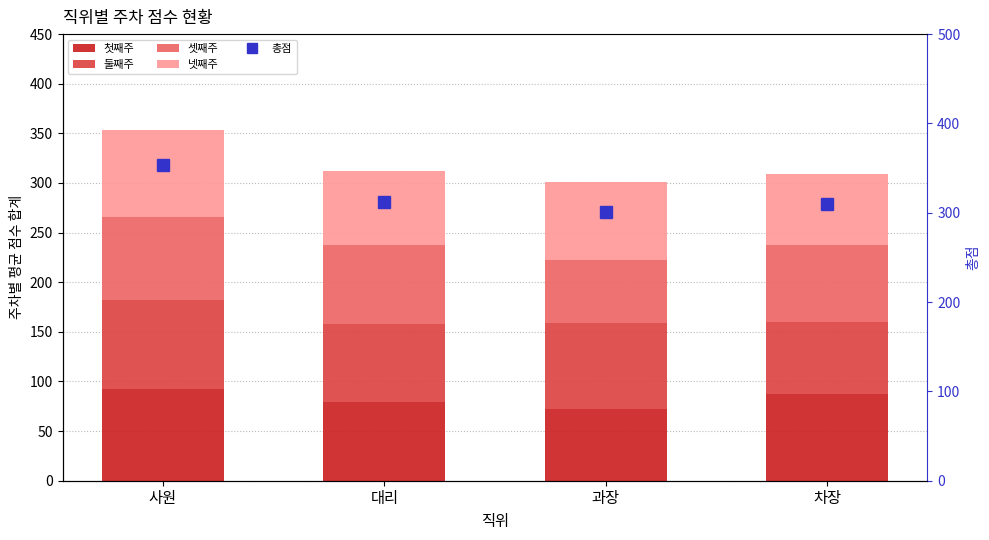

Is it true that 총점 equals 309.2 at 차장?

True